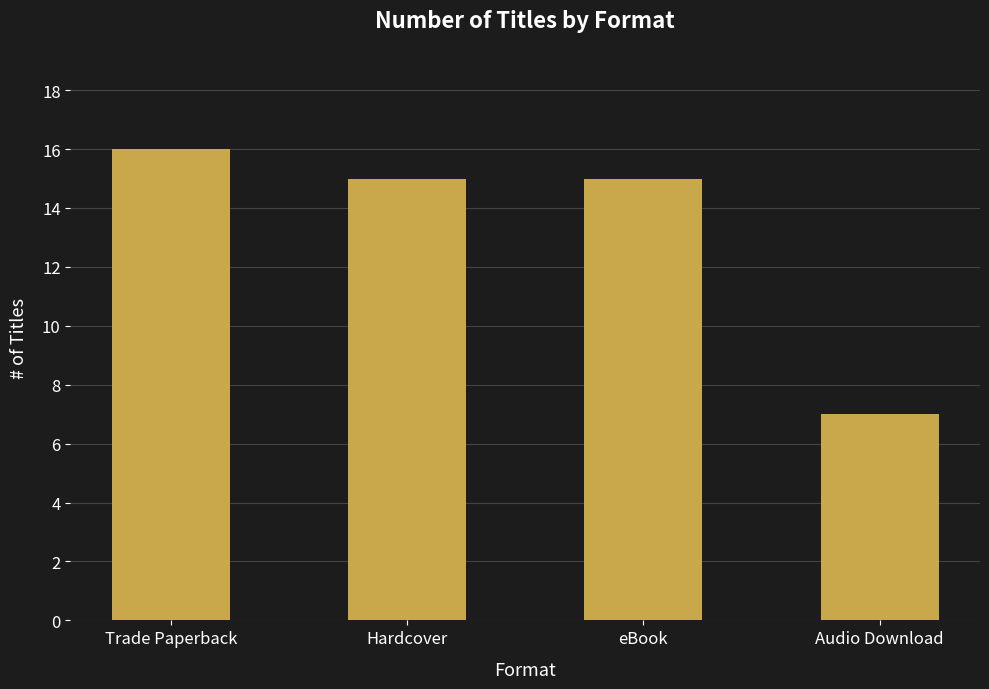

Count the number of data series in this chart.

1